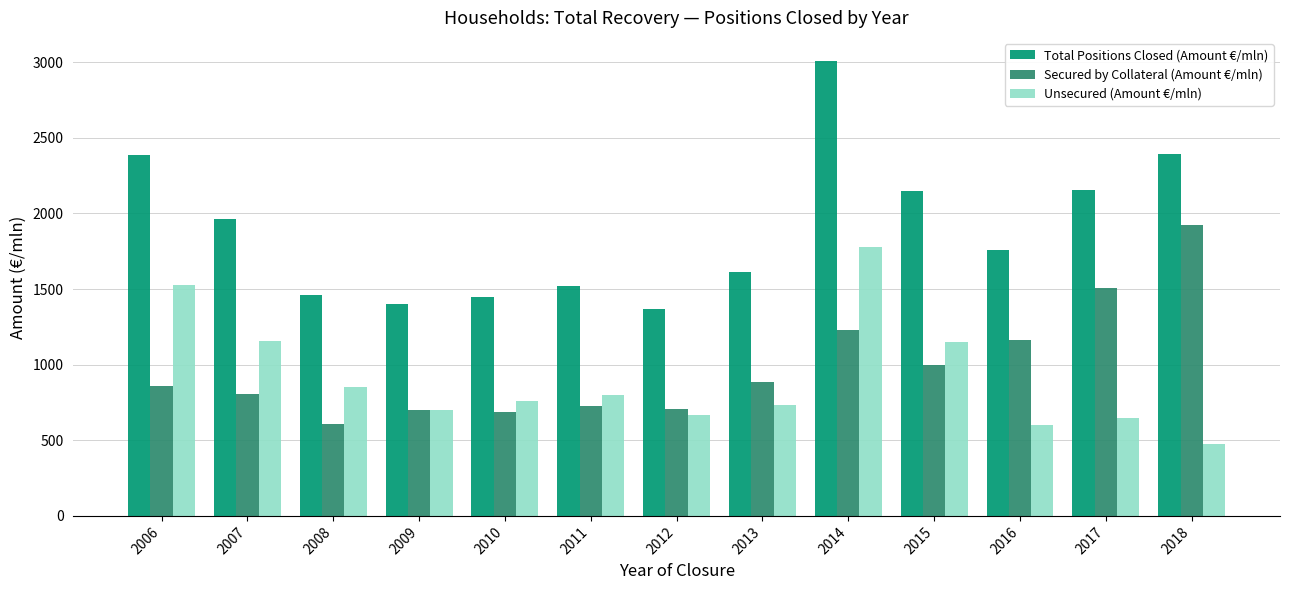

What is the sum of all Secured by Collateral (Amount €/mln) values?

12793.7